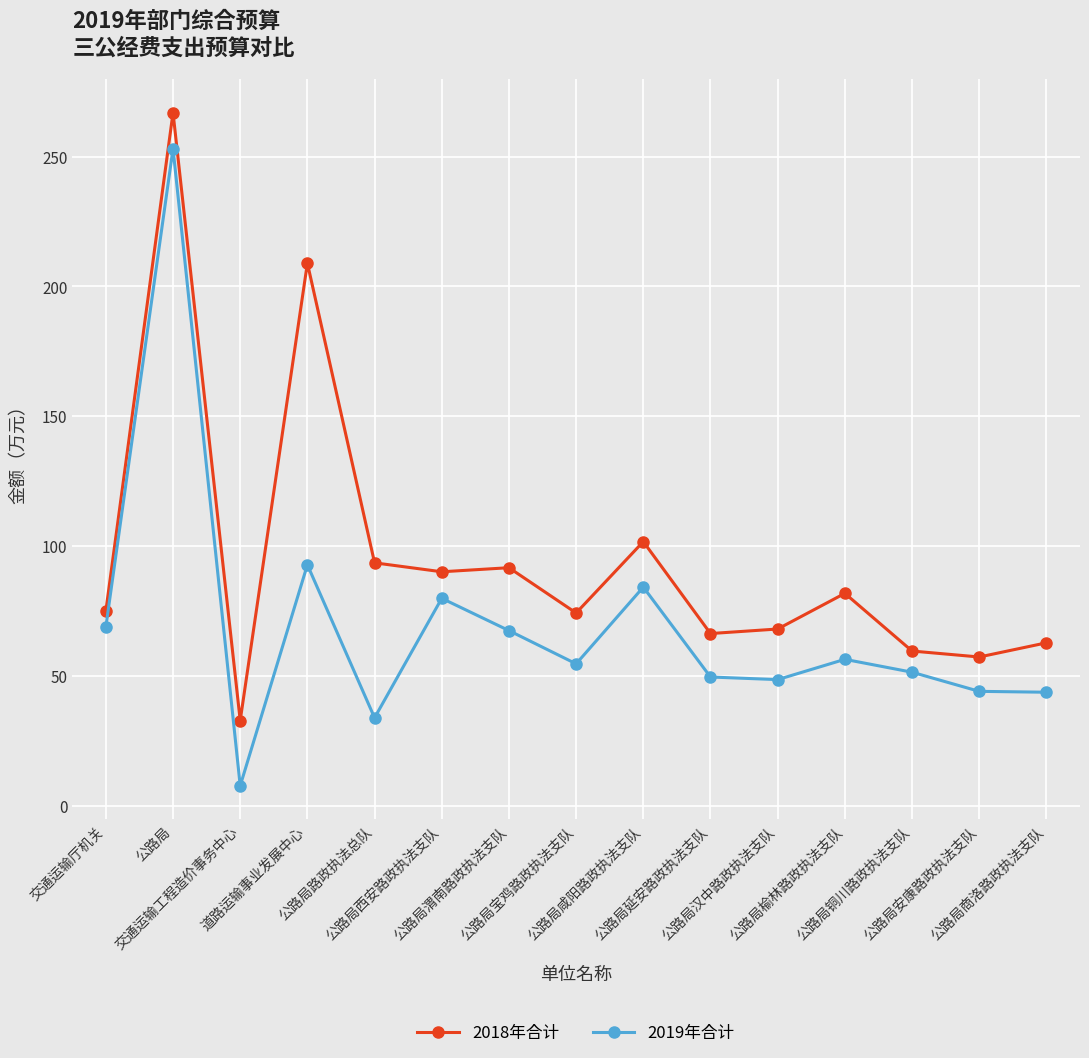

True or false: 2019年合计 and 2018年合计 cross at least once.

False